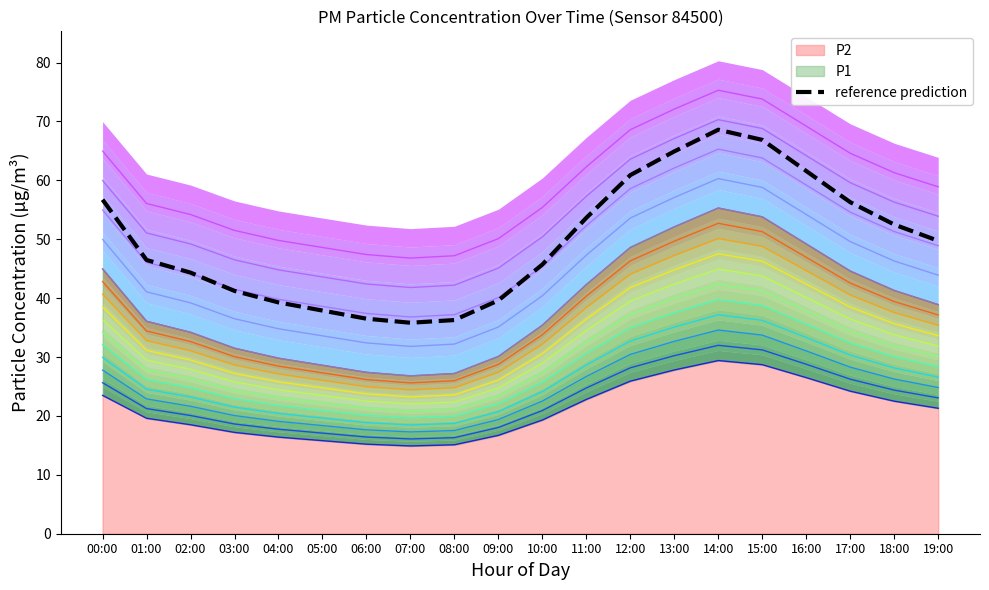

Does the chart display data point markers on the line(s)?

No